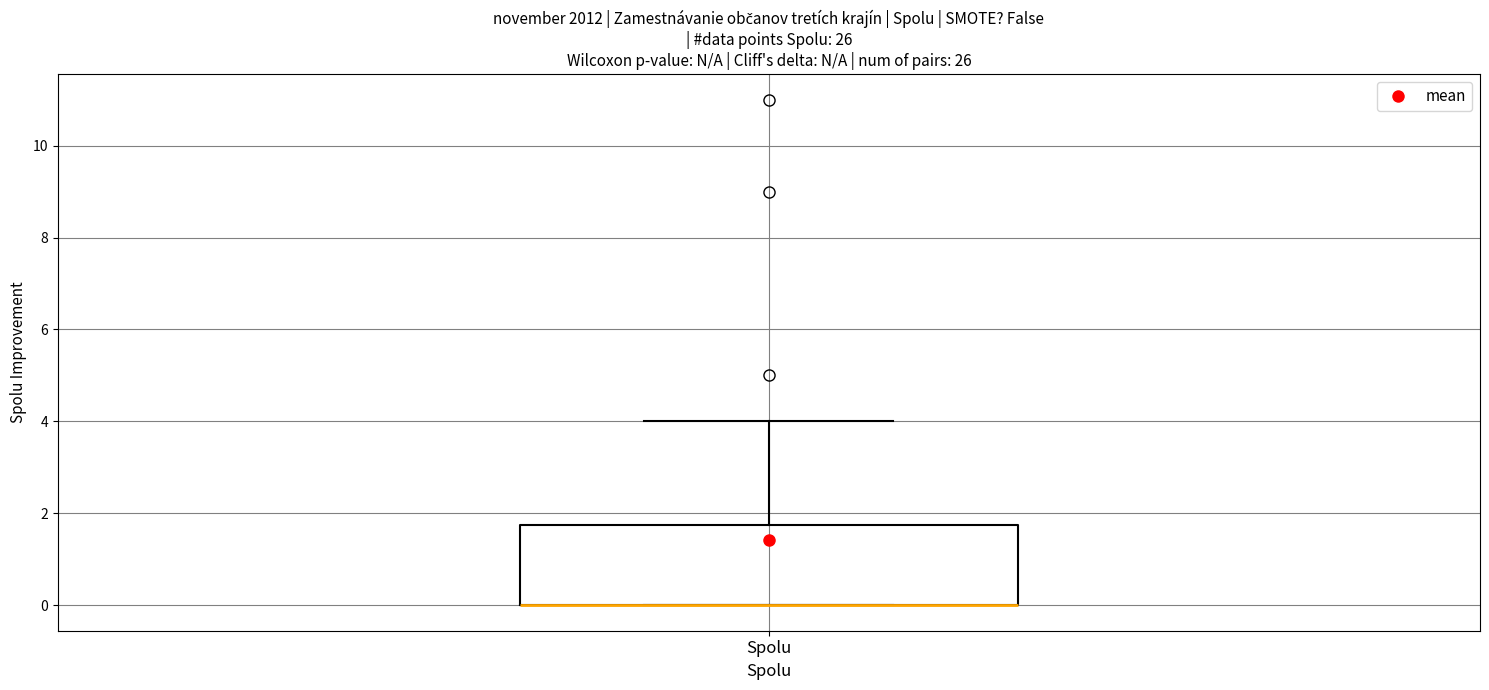

Transcribe this box plot: give where the median line is, the range the box spans, and where the two whiskers end, as read against the y-axis. The values are not printed on the chart, so give them approximately, as read against the axis.

median 0.0 (drawn on the box's lower edge), box 0.0 to 1.8, whiskers 0.0 to 4.0